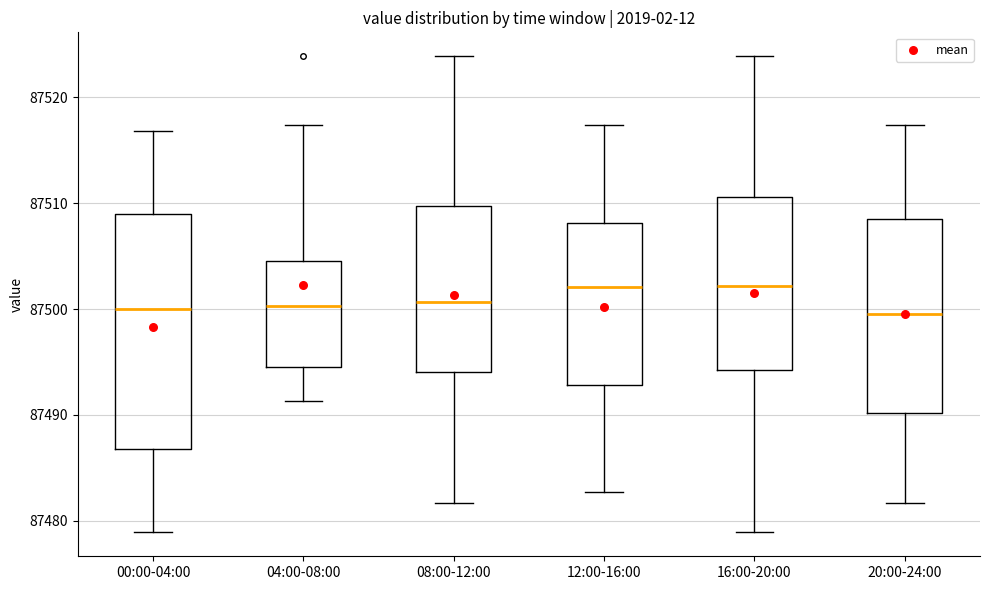

Reading left to right, read every box against the y-axis: the position of its median line, the range the box covers, and the ends of its whiskers. The values are not printed on the chart, so give them approximately, as read against the axis.

00:00-04:00: median 87500, box 87487 to 87509, whiskers 87479 to 87517
04:00-08:00: median 87500, box 87495 to 87505, whiskers 87491 to 87517
08:00-12:00: median 87501, box 87494 to 87510, whiskers 87482 to 87524
12:00-16:00: median 87502, box 87493 to 87508, whiskers 87483 to 87517
16:00-20:00: median 87502, box 87494 to 87511, whiskers 87479 to 87524
20:00-24:00: median 87500, box 87490 to 87509, whiskers 87482 to 87517